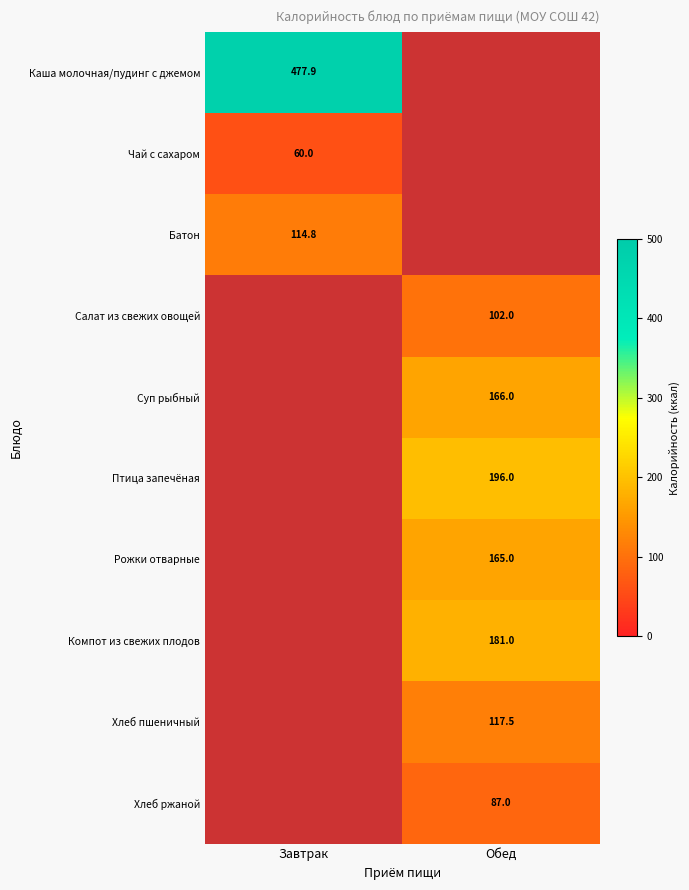

True or false: Суп рыбный has a value of 272.3 at Обед.

False